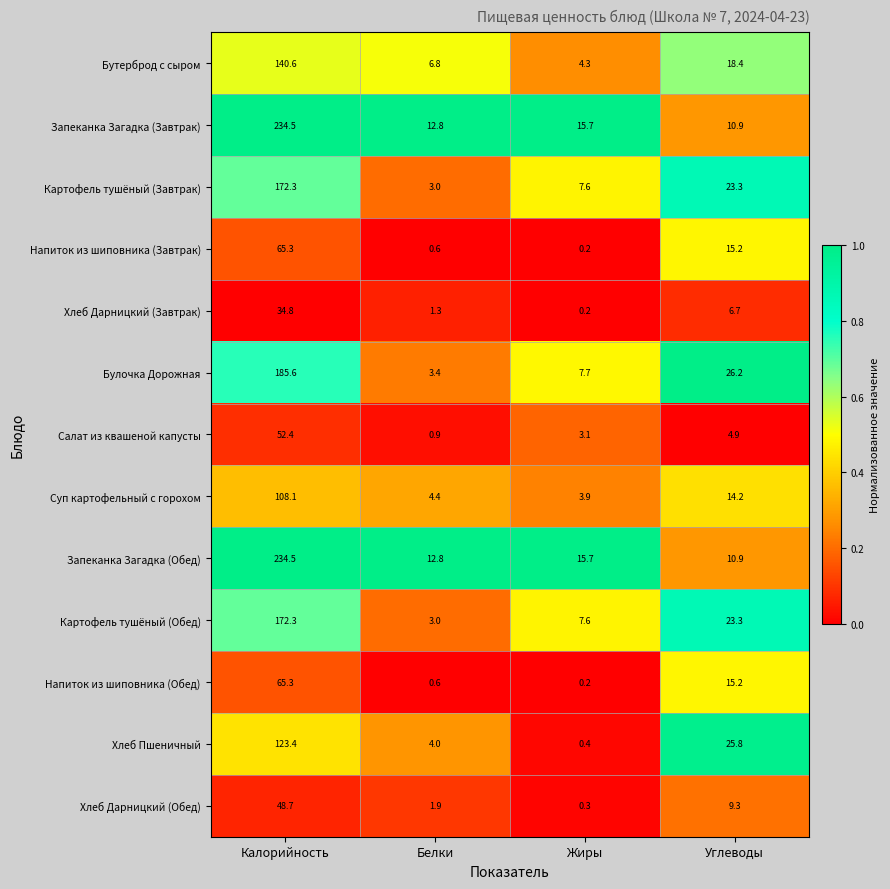

At which category is the sum across all series the highest?

Калорийность